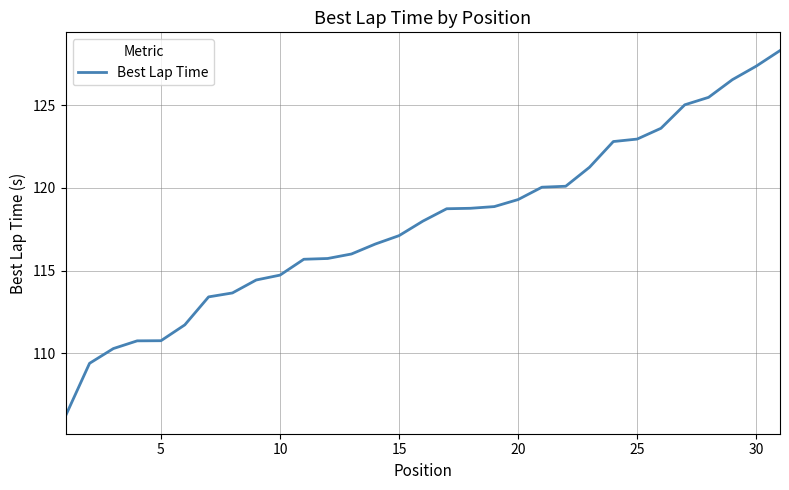

What is the maximum value shown in the chart?

128.3